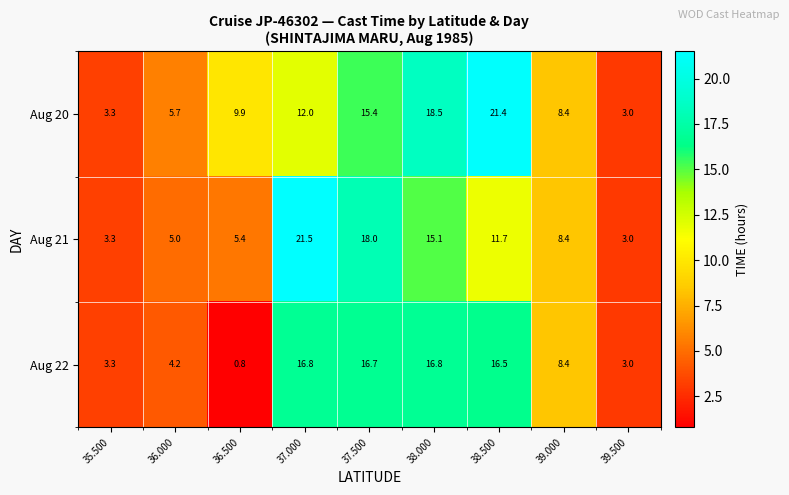

Reading left to right, transcribe all the data shown in this chart.

Aug 20: 3.3	5.7	9.9	12.0	15.4	18.5	21.4	8.4	3.0
Aug 21: 3.3	5.0	5.4	21.5	18.0	15.1	11.7	8.4	3.0
Aug 22: 3.3	4.2	0.8	16.8	16.7	16.8	16.5	8.4	3.0